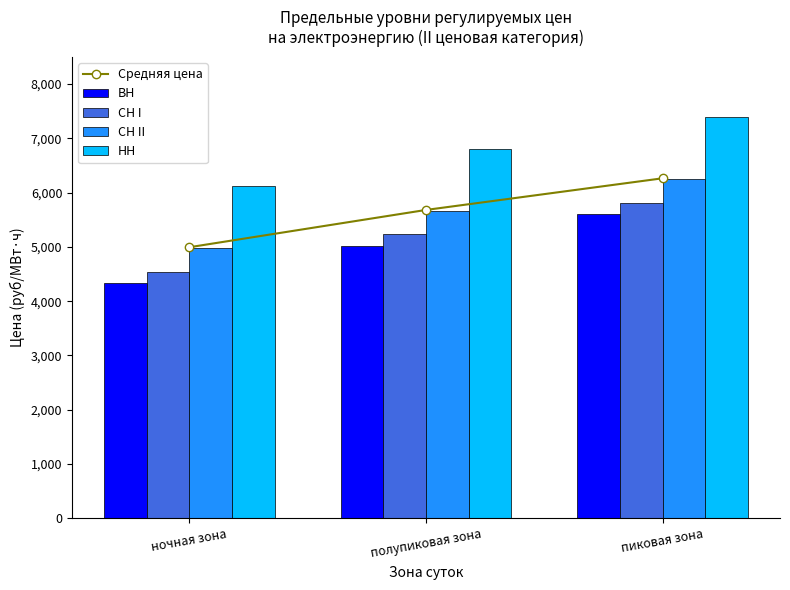

What is the difference between the ВН values at ночная зона and пиковая зона?

1269.2